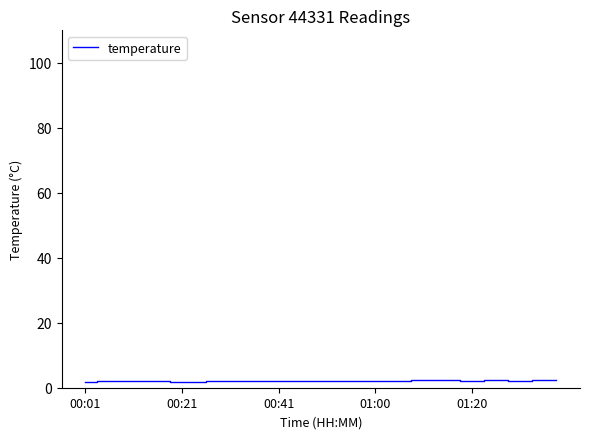

What is the greatest value displayed?

2.4